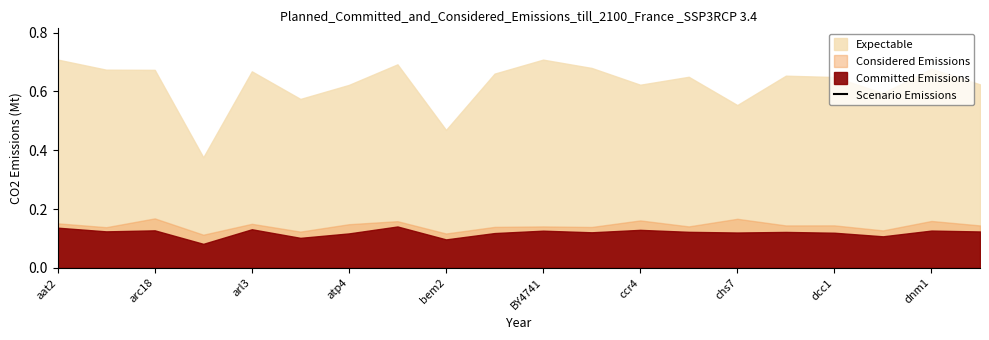

What is the sum of all values?

19.8